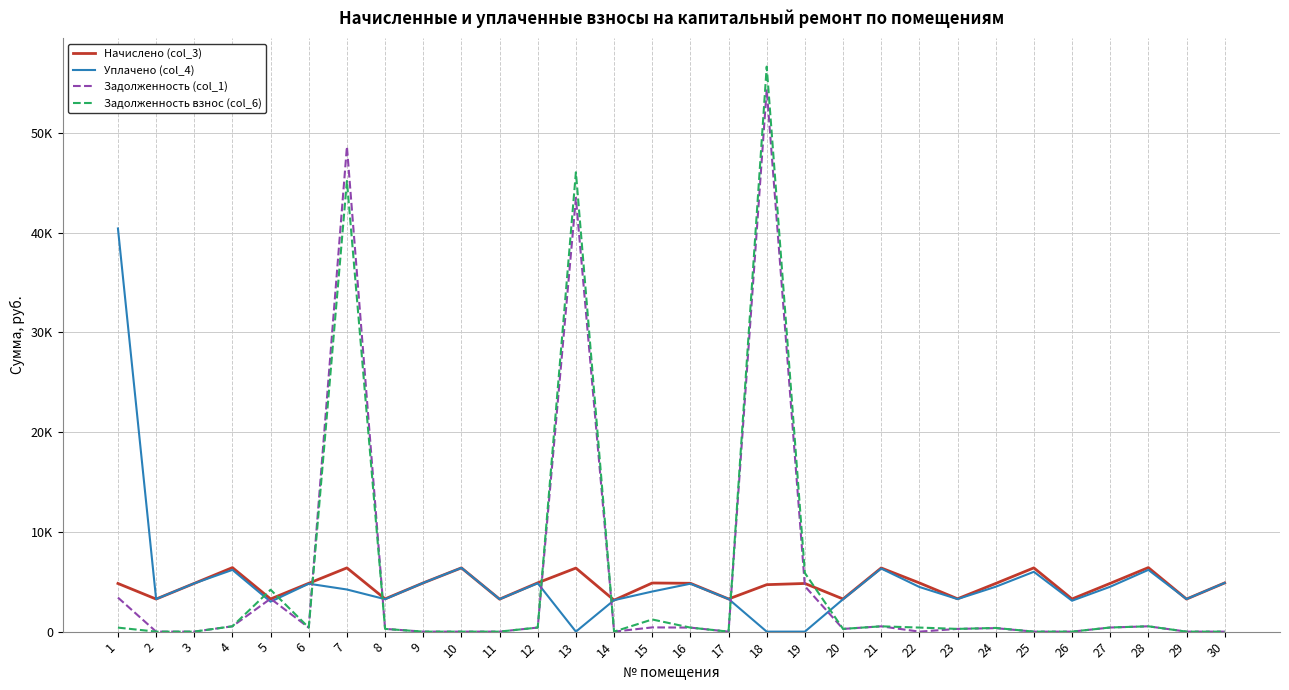

Is it true that Задолженность (col_1) equals 424.6 at 15?

True